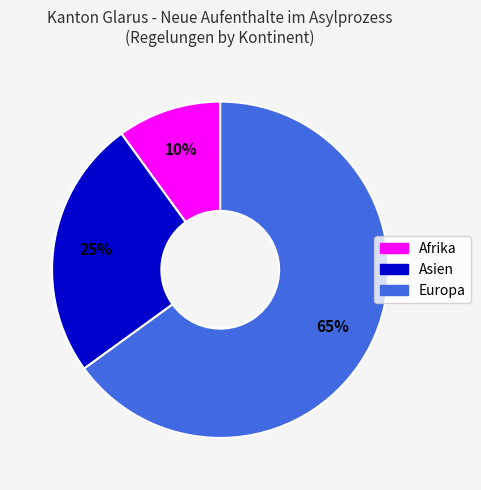

To the nearest percent, what portion does Europa represent?

65%